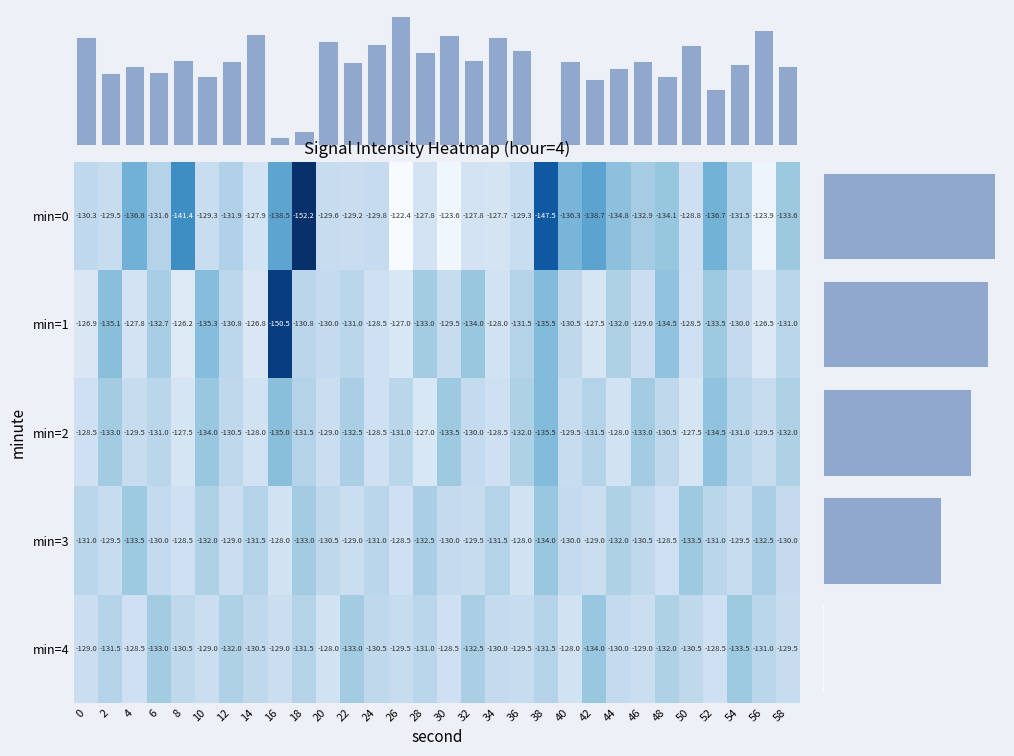

List the labels in order of 2 value, smallest first.

38, 16, 52, 10, 30, 2, 46, 22, 36, 58, 18, 42, 6, 26, 54, 12, 48, 32, 4, 40, 56, 20, 0, 24, 34, 14, 44, 8, 50, 28